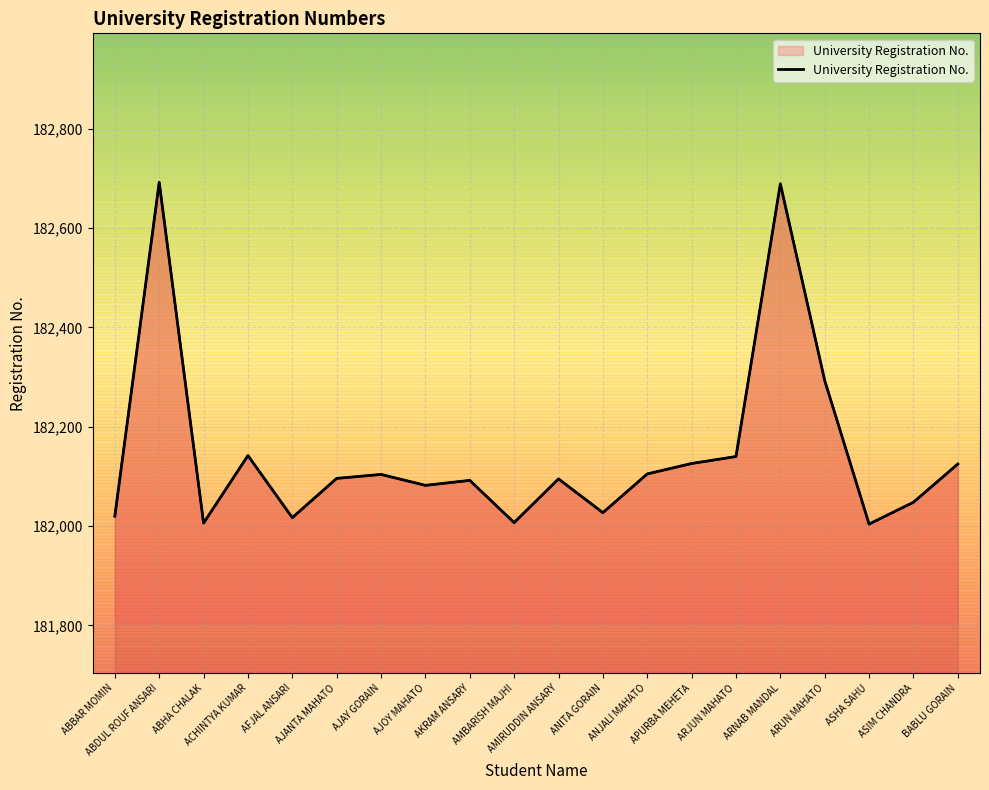

List the labels in order of value, smallest first.

ASHA SAHU, ABHA CHALAK, AMBARISH MAJHI, AFJAL ANSARI, ABBAR MOMIN, ANITA GORAIN, ASIM CHANDRA, AJOY MAHATO, AKRAM ANSARY, AMIRUDDIN ANSARY, AJANTA MAHATO, AJAY GORAIN, ANJALI MAHATO, BABLU GORAIN, APURBA MEHETA, ARJUN MAHATO, ACHINTYA KUMAR, ARUN MAHATO, ARNAB MANDAL, ABDUL ROUF ANSARI